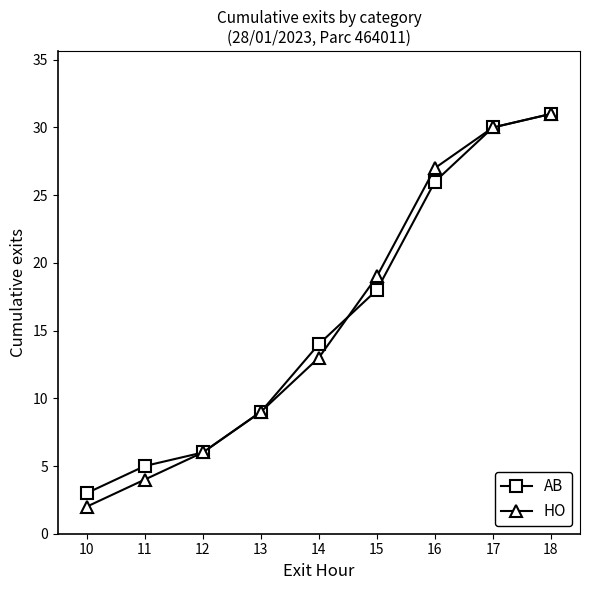

What is the average value of the HO series?

16